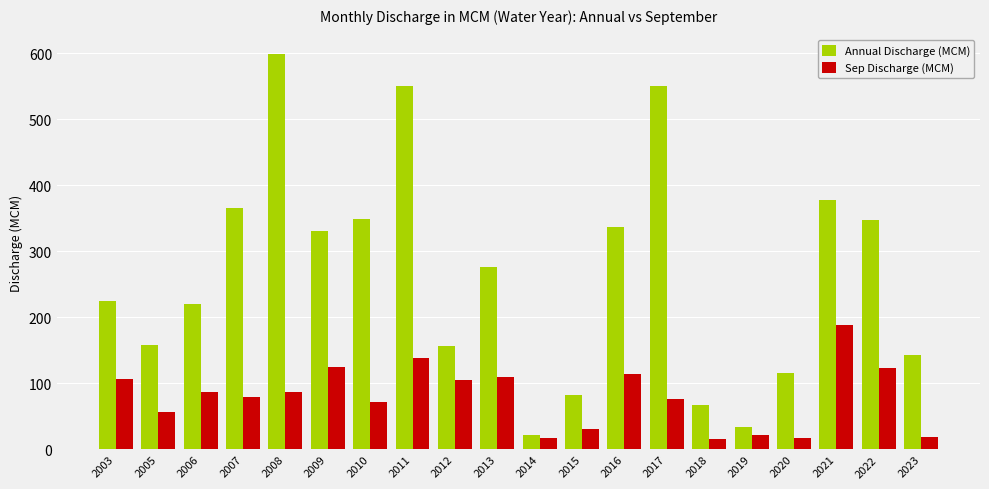

What is the difference between the maximum and minimum values in the Annual Discharge (MCM) series?

575.8